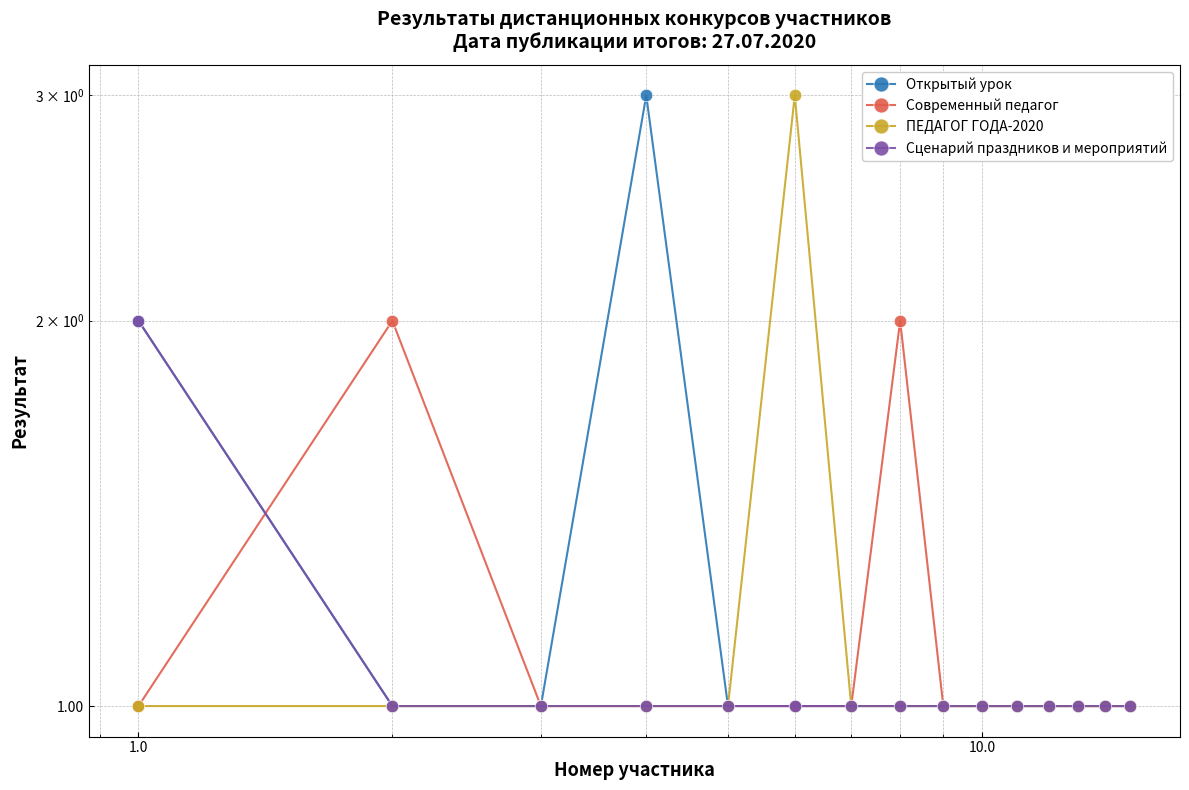

What is the difference between the maximum and minimum values in the Сценарий праздников и мероприятий series?

1